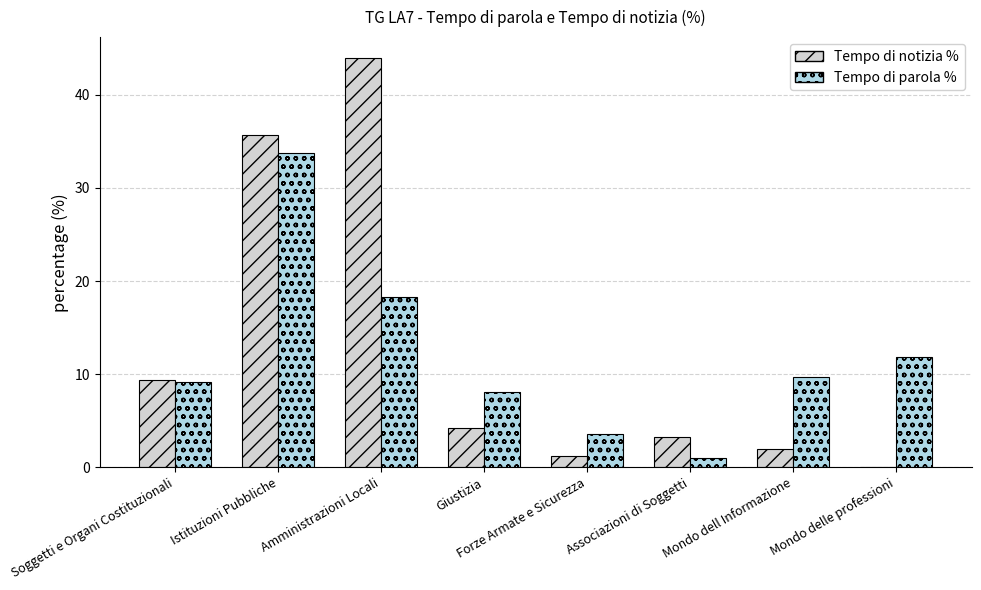

What is the total value across all series at Mondo delle professioni?

11.8